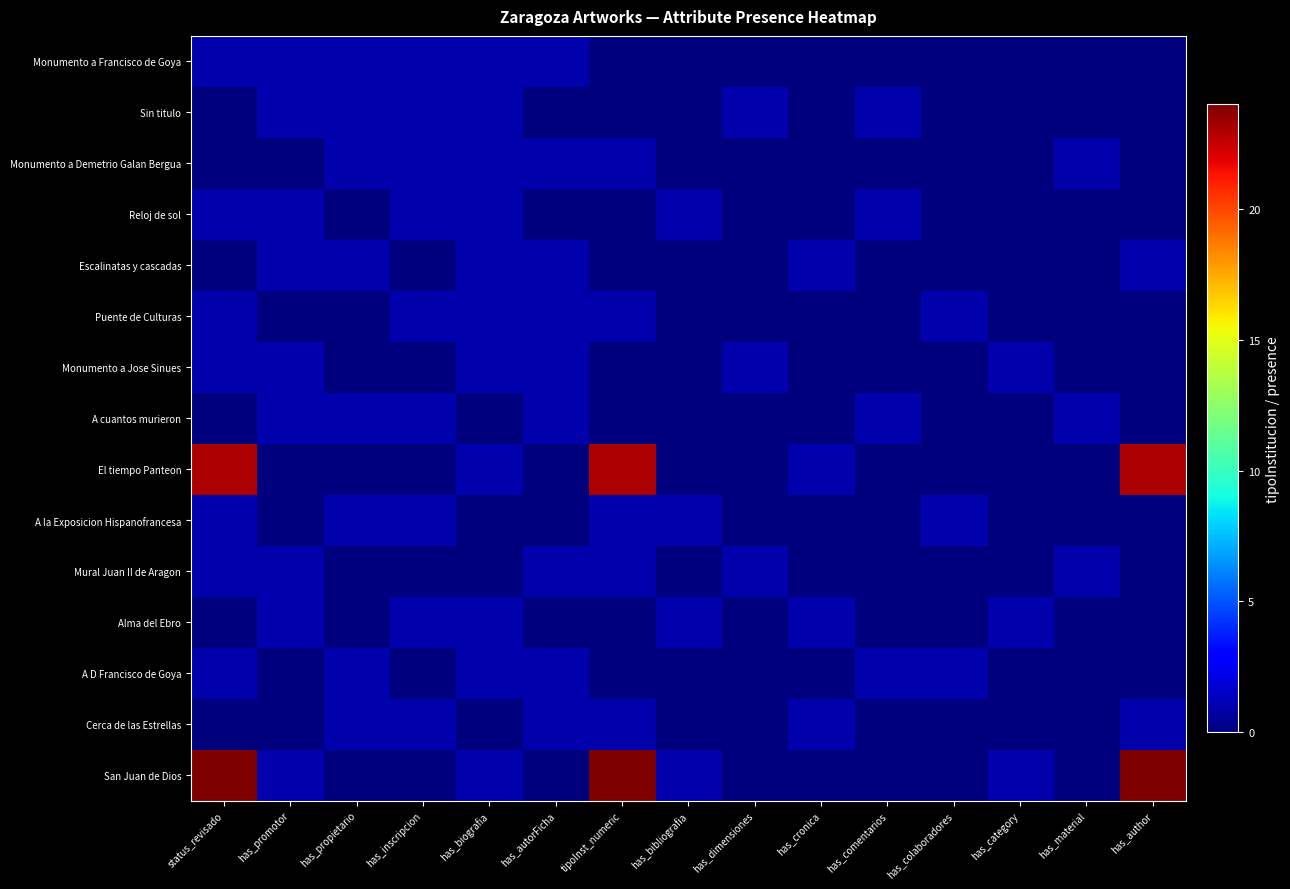

Rank the series at has_inscripcion from highest to lowest value.

Monumento a Francisco de Goya, Sin titulo, Monumento a Demetrio Galan Bergua, Reloj de sol, Puente de Culturas, A cuantos murieron, A la Exposicion Hispanofrancesa, Alma del Ebro, Cerca de las Estrellas, Escalinatas y cascadas, Monumento a Jose Sinues, El tiempo Panteon, Mural Juan II de Aragon, A D Francisco de Goya, San Juan de Dios